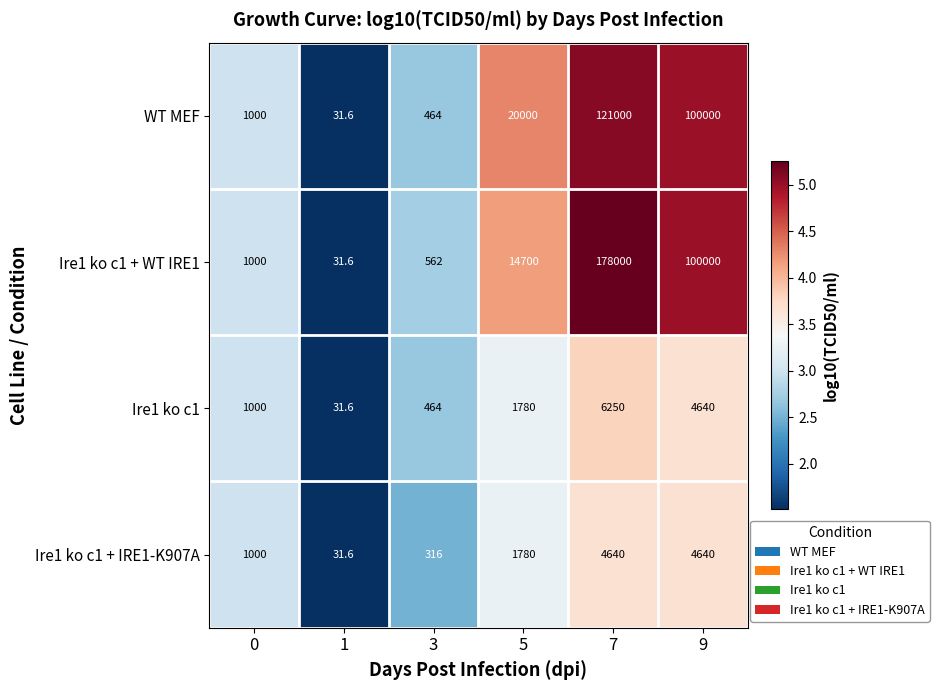

Rank the series by their maximum value, from lowest to highest.

Ire1 ko c1 + IRE1-K907A, Ire1 ko c1, WT MEF, Ire1 ko c1 + WT IRE1